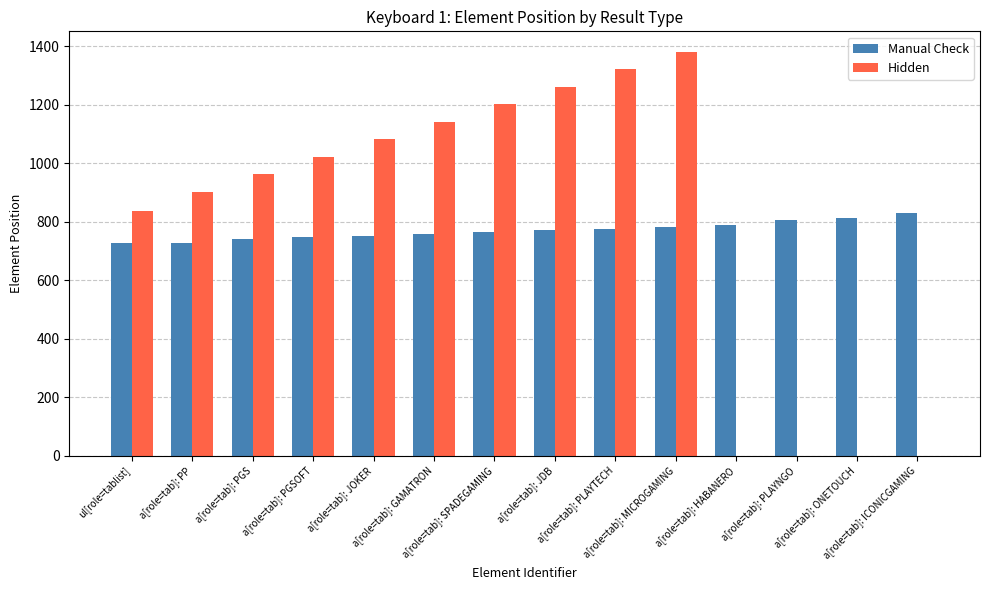

What is the total value across all series at a[role=tab]: JOKER?

1834